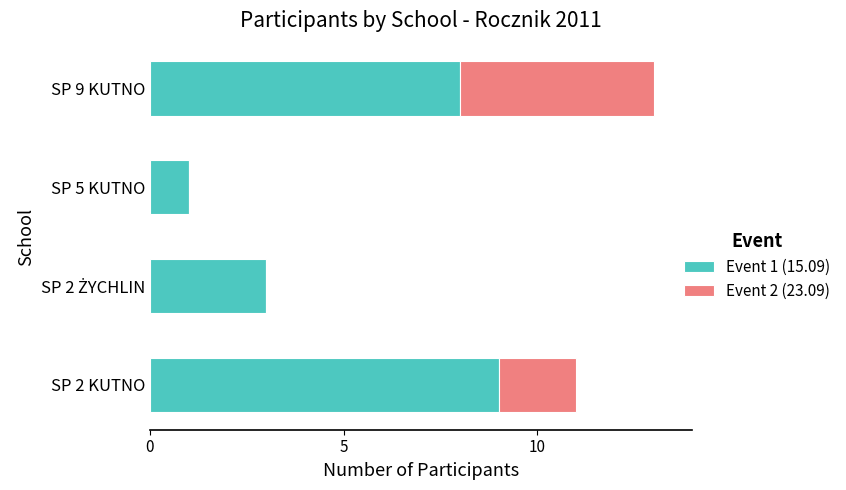

At which category is the sum across all series the highest?

SP 9 KUTNO